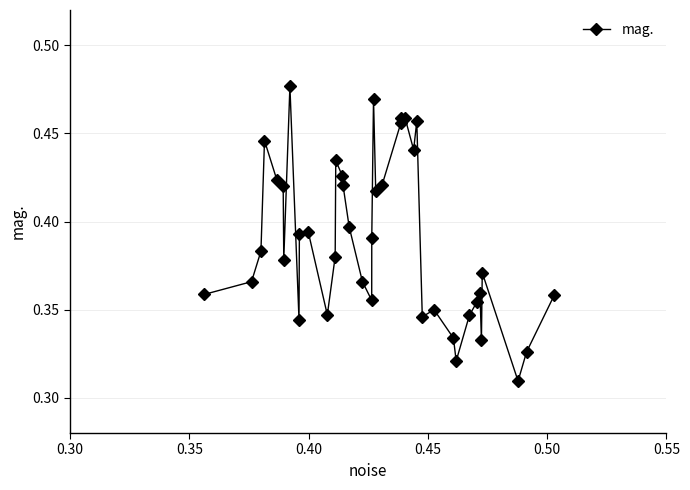

How many values are between 0 and 1?

40